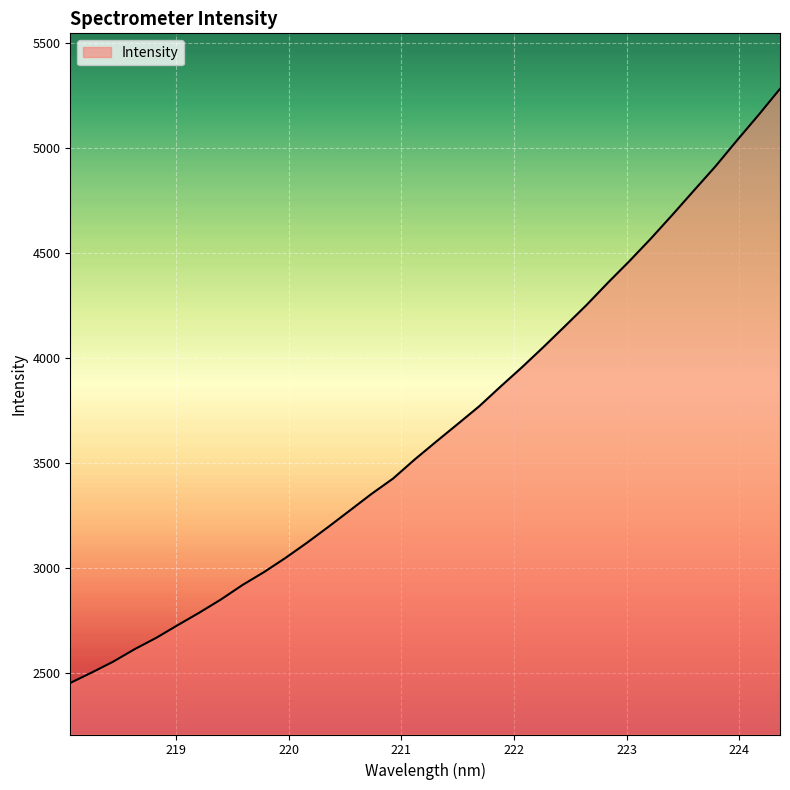

What is the difference between the maximum and minimum values?

2828.3